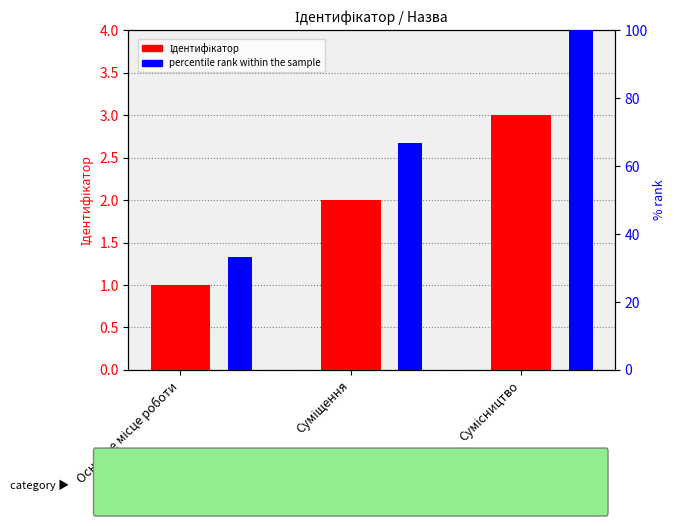

How many bars are there in total?

6